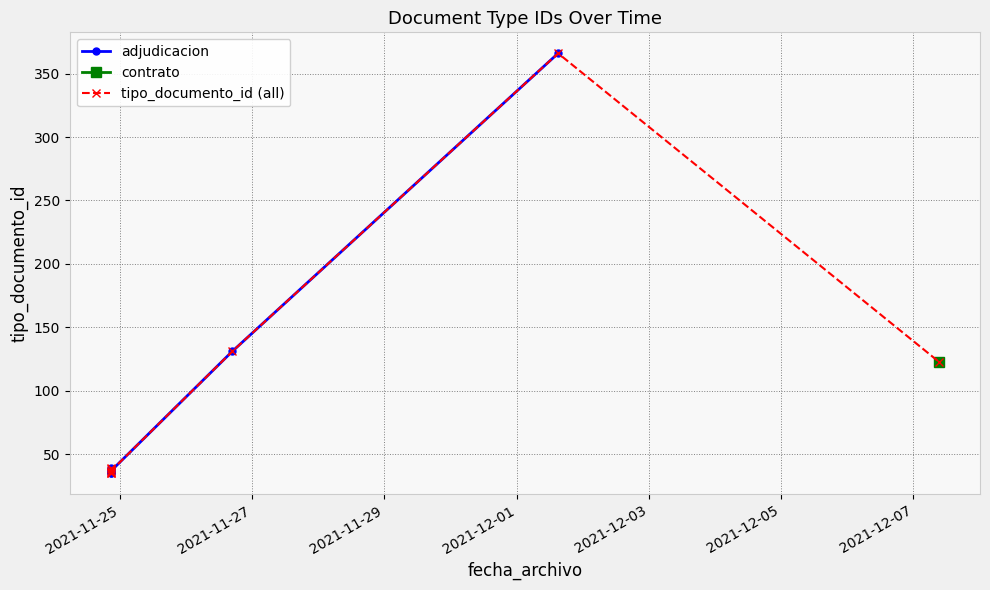

List the labels in order of value, smallest first.

2021-11-24 20:57:32, 2021-11-24 20:57:32, 2021-11-24 20:57:32, 2021-11-24 20:57:32, 2021-11-24 20:57:32, 2021-11-24 20:57:32, 2021-12-07 09:07:13, 2021-11-26 16:49:42, 2021-12-01 15:03:48